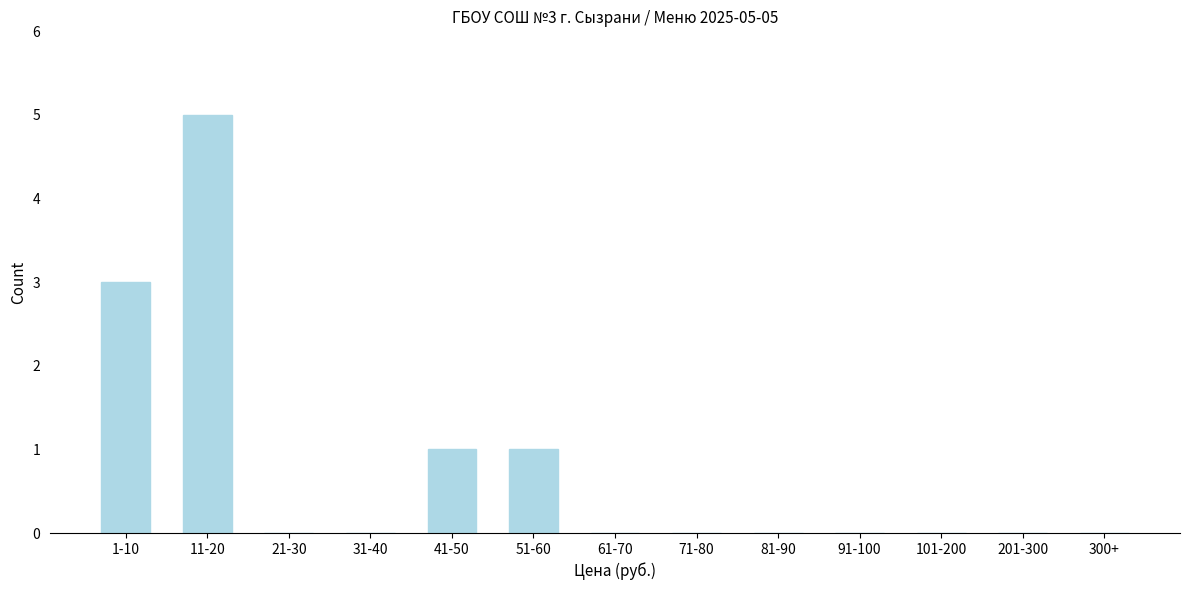

Reading left to right, list all the values displayed in this chart.

1-10=3	11-20=5	21-30=0	31-40=0	41-50=1	51-60=1	61-70=0	71-80=0	81-90=0	91-100=0	101-200=0	201-300=0	300+=0